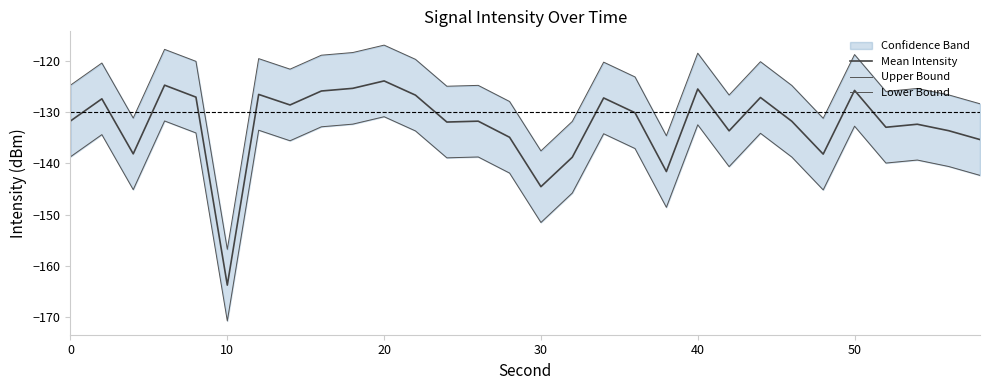

Reading right to left, list all the values displayed in this chart.

Mean Intensity: -135.3	-133.6	-132.3	-132.9	-125.7	-138.2	-131.8	-127.1	-133.6	-125.4	-141.6	-130.1	-127.2	-138.8	-144.5	-134.9	-131.7	-131.9	-126.6	-123.9	-125.3	-125.8	-128.6	-126.5	-163.8	-127.0	-124.7	-138.1	-127.4	-131.7
Upper Bound: -128.3	-126.6	-125.3	-125.9	-118.7	-131.2	-124.8	-120.1	-126.6	-118.4	-134.6	-123.1	-120.2	-131.8	-137.5	-127.9	-124.7	-124.9	-119.6	-116.9	-118.3	-118.8	-121.6	-119.5	-156.8	-120.0	-117.7	-131.1	-120.4	-124.7
Lower Bound: -142.3	-140.6	-139.3	-139.9	-132.7	-145.2	-138.8	-134.1	-140.6	-132.4	-148.6	-137.1	-134.2	-145.8	-151.5	-141.9	-138.7	-138.9	-133.6	-130.9	-132.3	-132.8	-135.6	-133.5	-170.8	-134.0	-131.7	-145.1	-134.4	-138.7